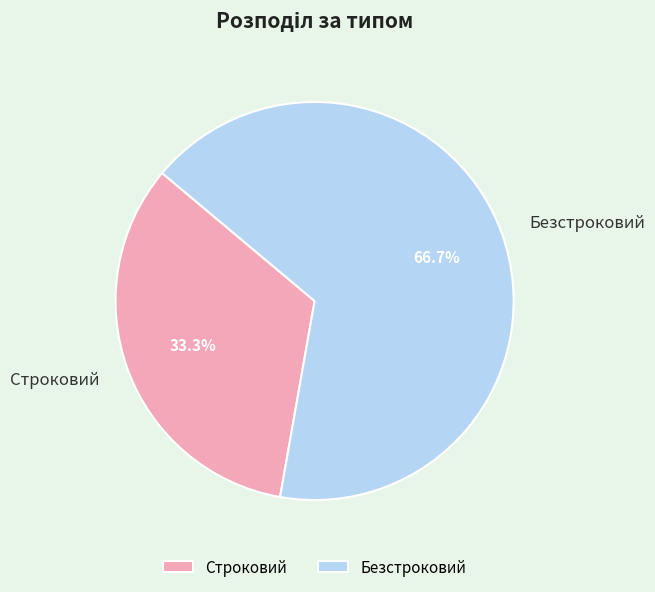

Do Безстроковий and Строковий together represent more than half of the pie?

Yes